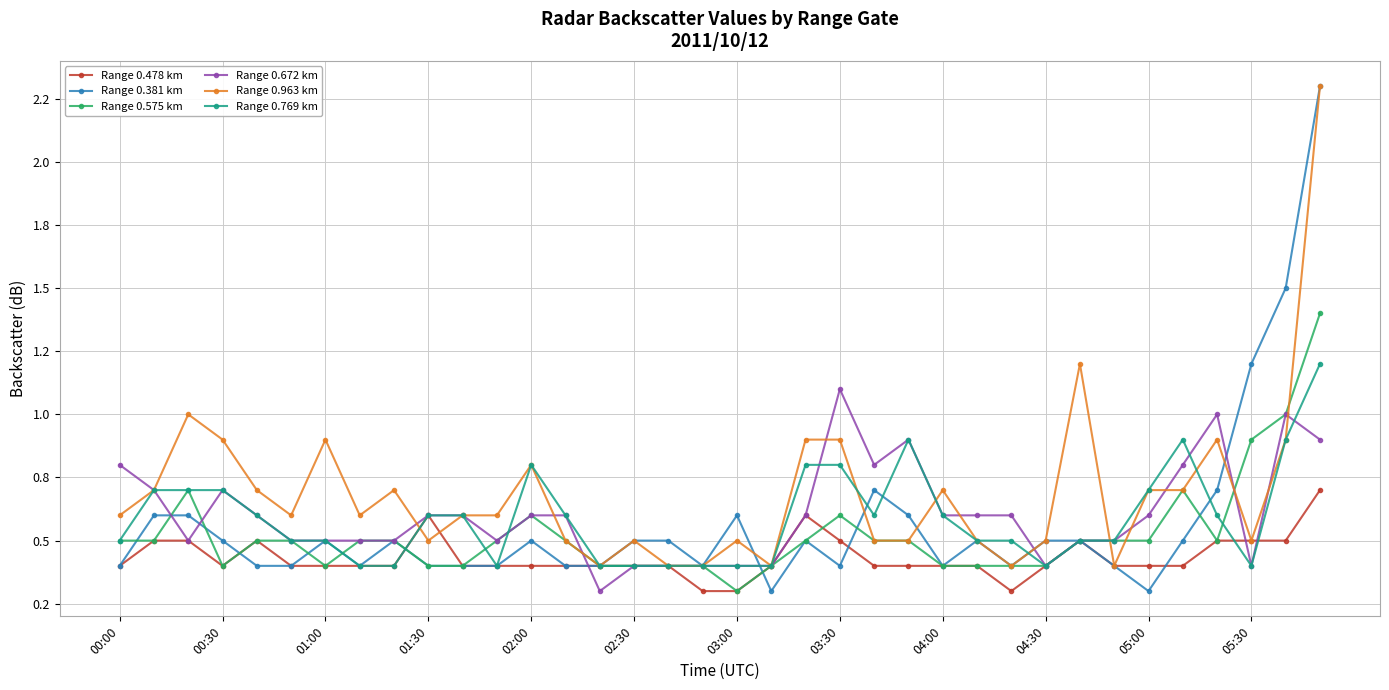

What are all the series names shown in the legend?

Range 0.478 km, Range 0.381 km, Range 0.575 km, Range 0.672 km, Range 0.963 km, Range 0.769 km